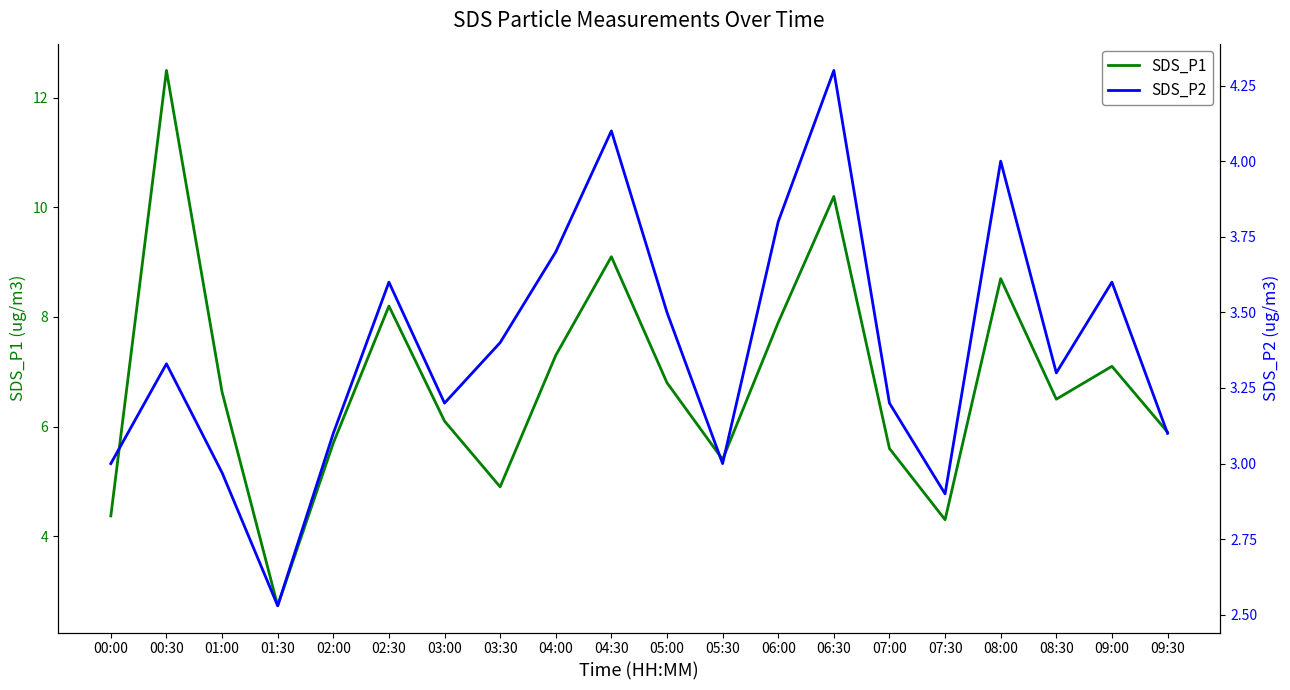

Between 09:00 and 03:00, which is larger?

09:00